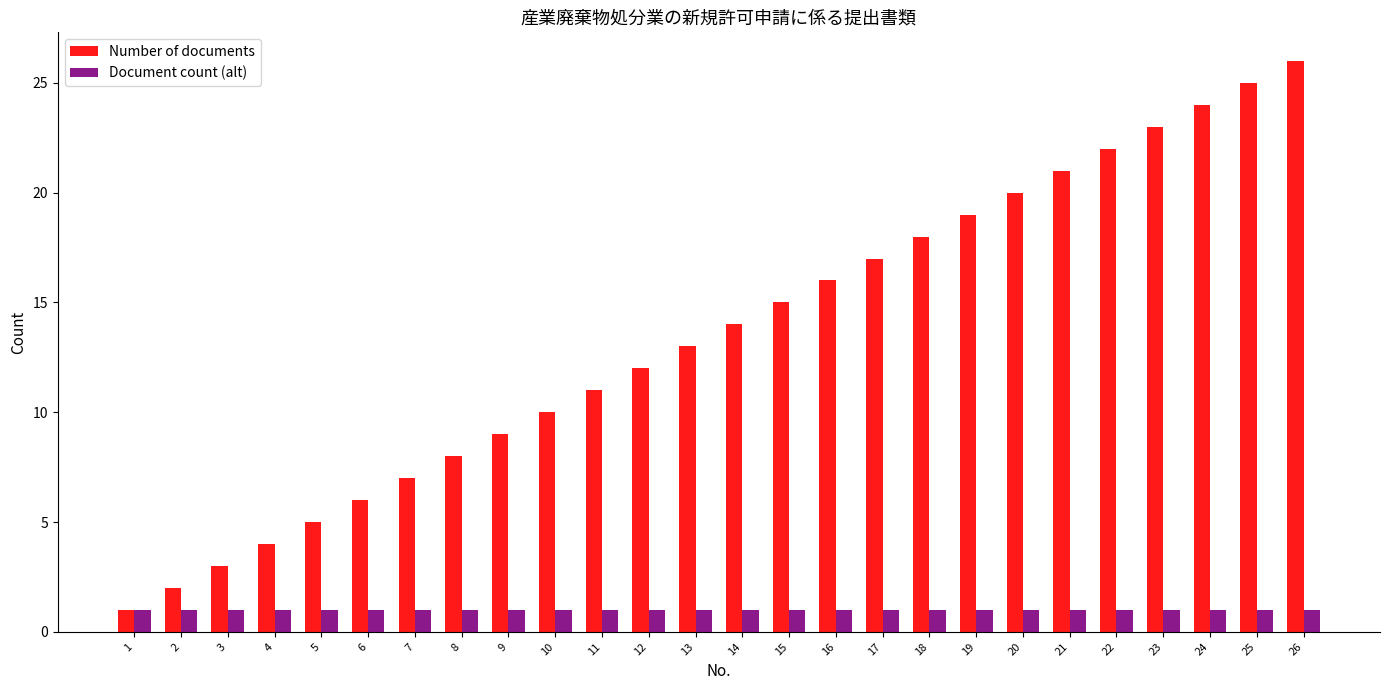

Which series has the largest range (max minus min)?

Number of documents